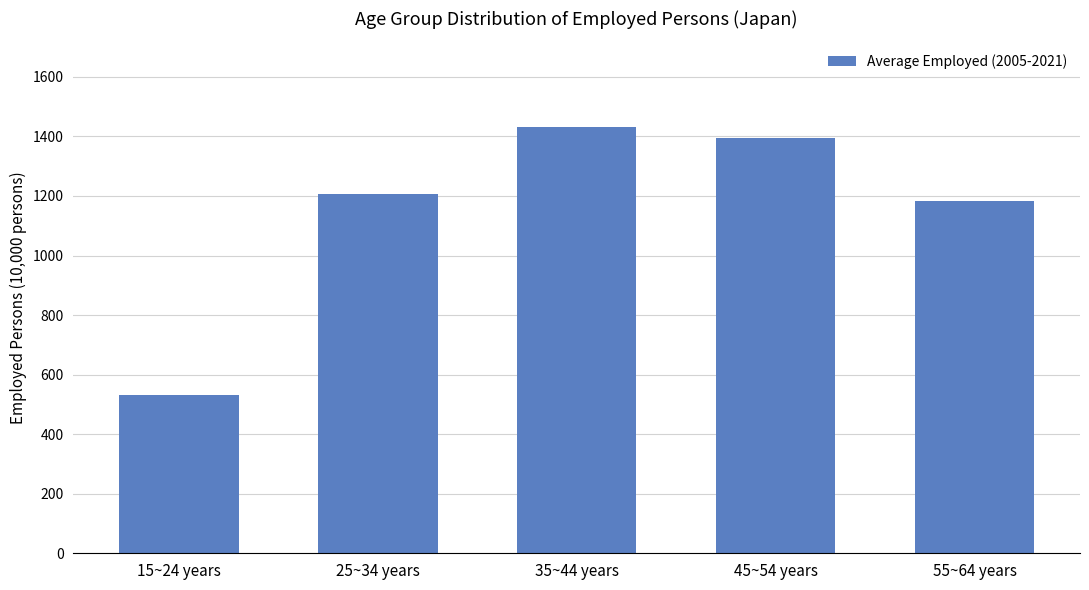

How many bars are there in total?

5